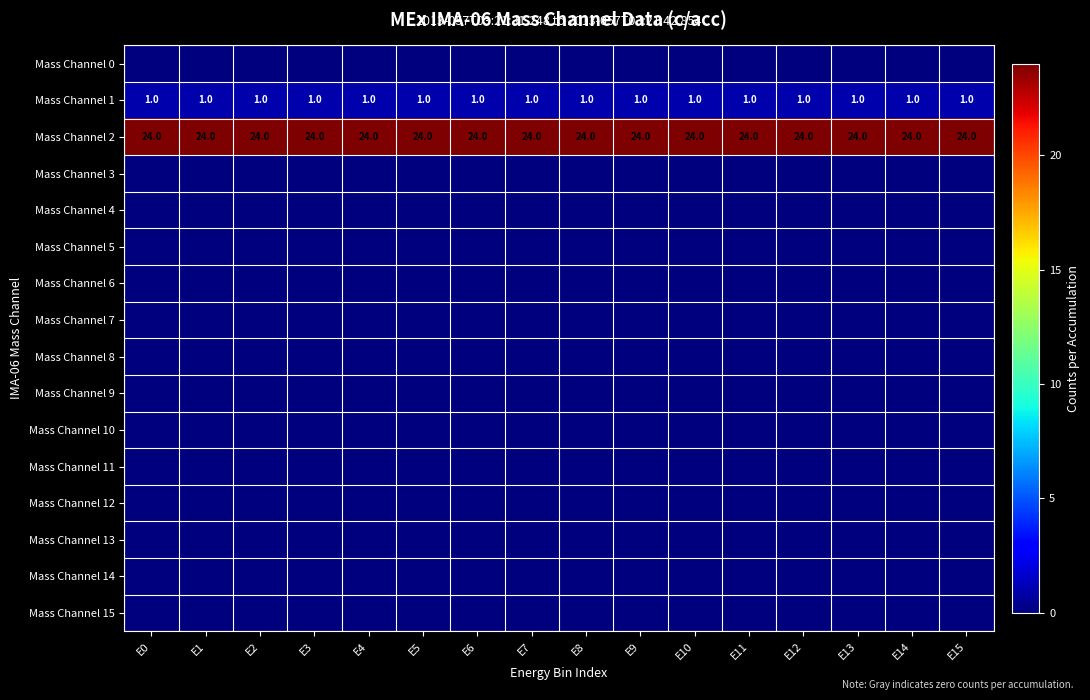

True or false: Mass Channel 2 has a value of 24 at E3.

True